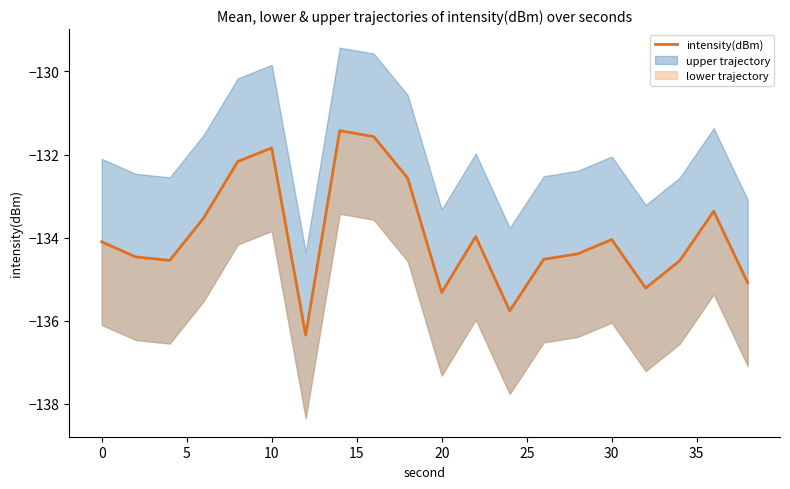

Reading left to right, what are all the values shown in this chart?

-134.1	-134.5	-134.6	-133.5	-132.2	-131.8	-136.3	-131.4	-131.6	-132.6	-135.3	-134.0	-135.8	-134.5	-134.4	-134.0	-135.2	-134.6	-133.4	-135.1